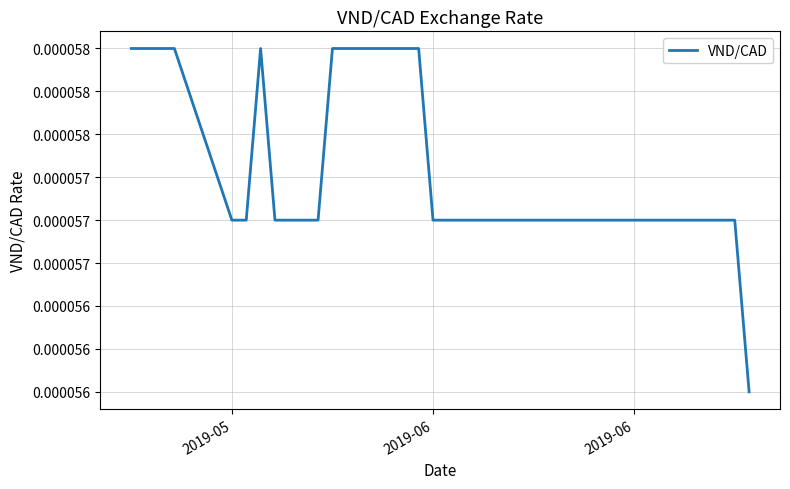

Count the values in the range 0 to 1.

31